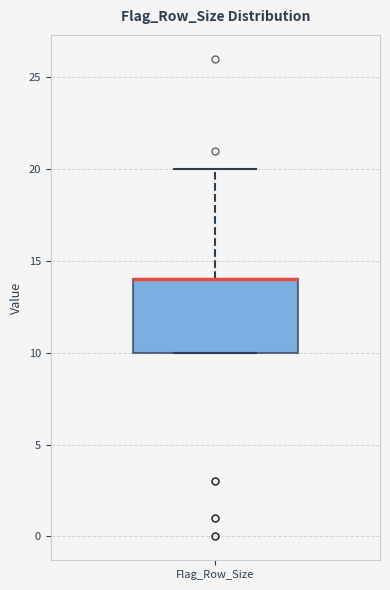

Read this box plot against the y-axis: the position of the median line, the range covered by the box, and the ends of both whiskers. The values are not printed on the chart, so give them approximately, as read against the axis.

median 14 (drawn on the box's upper edge), box 10 to 14, whiskers 10 to 20